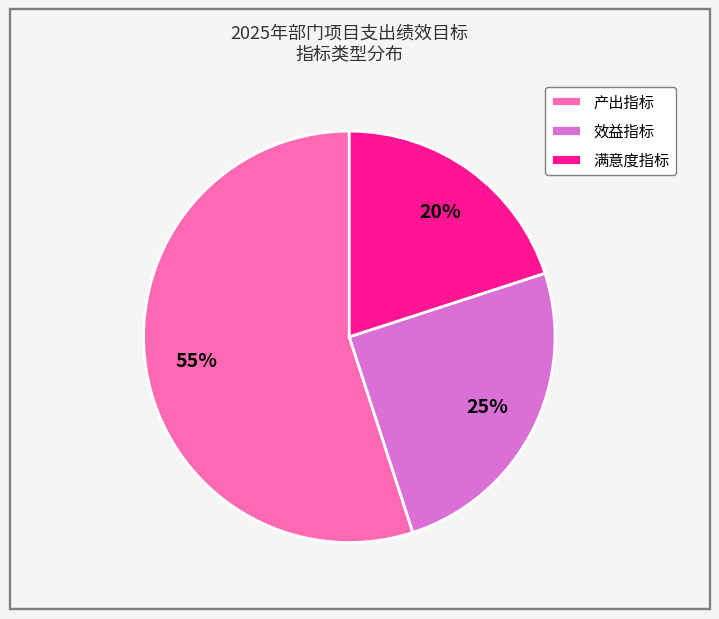

To the nearest percent, what is the difference between the 效益指标 and 产出指标 slice percentages?

30%